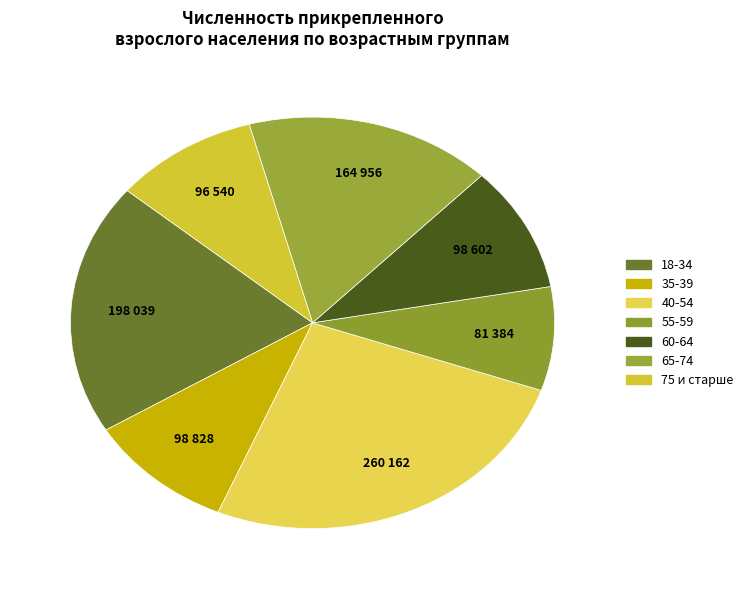

What percentage is the 40-54 slice, to the nearest percent?

26%